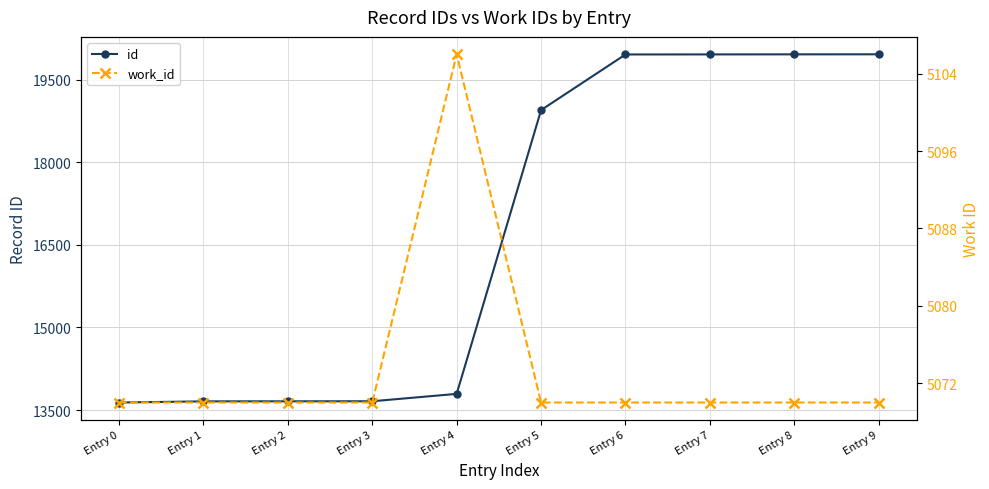

What is the highest value of the work_id series?

5106